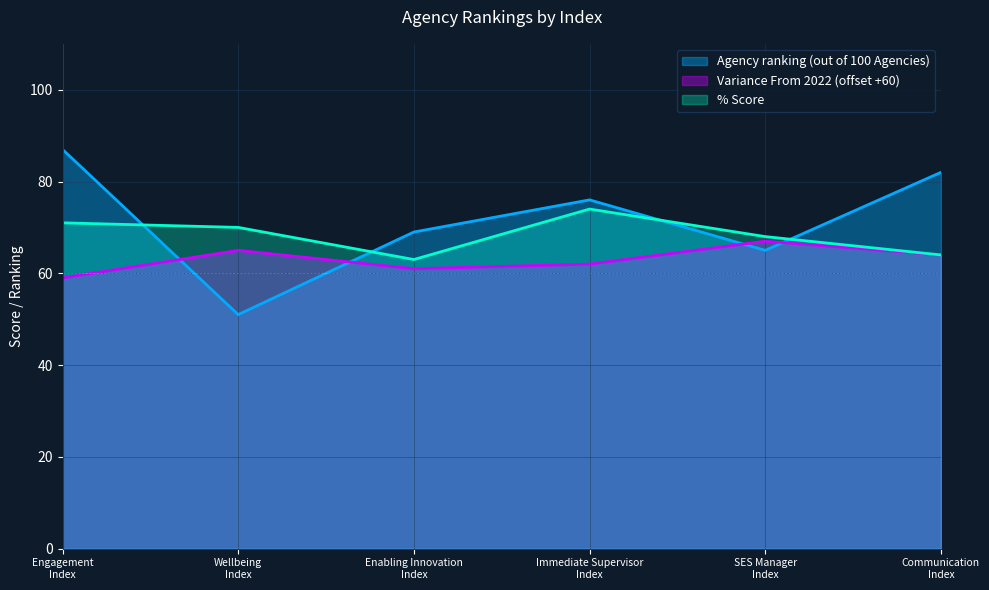

How many times do Agency ranking (out of 100 Agencies) and % Score cross each other?

4